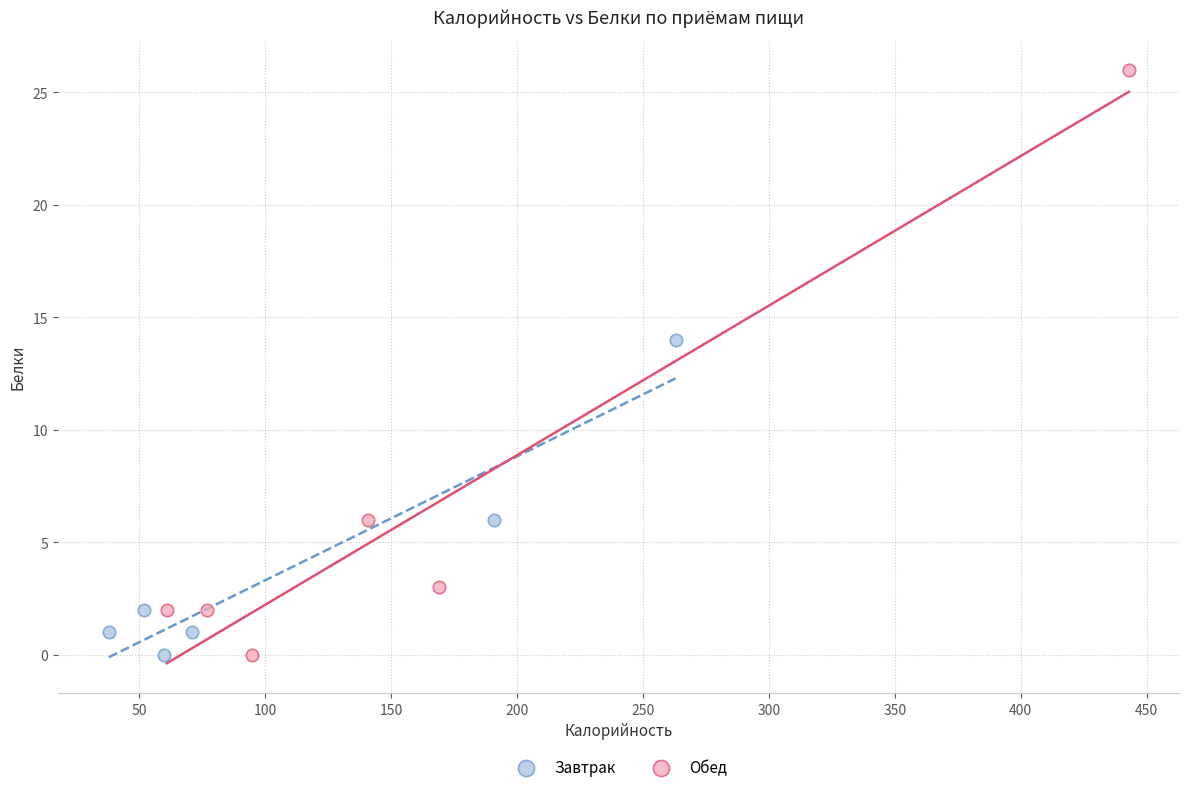

Which series reaches the maximum Y coordinate?

Обед